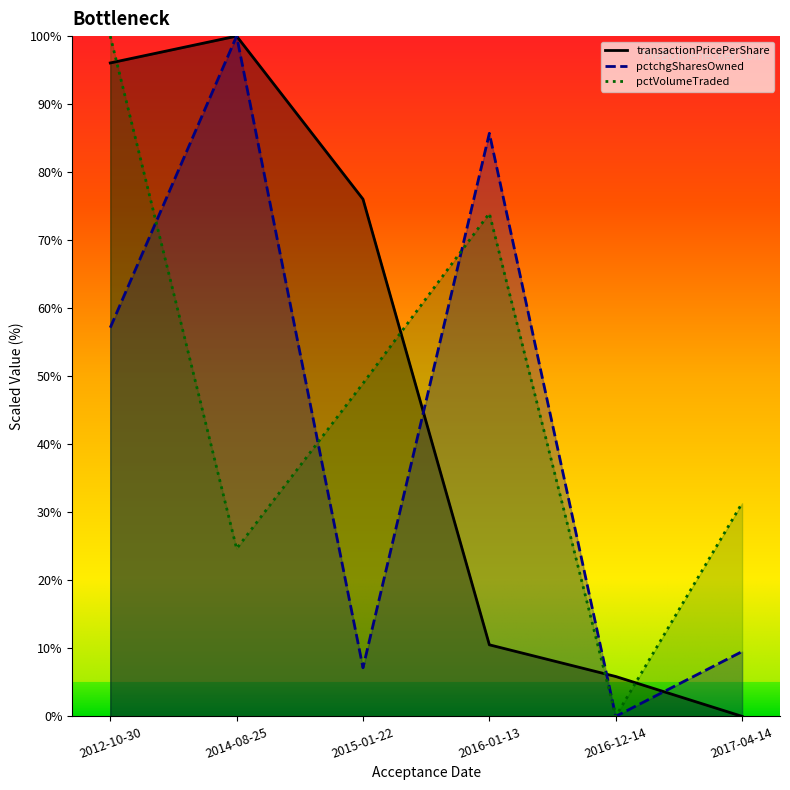

Is it true that transactionPricePerShare equals 39.4 at 2017-04-14?

False